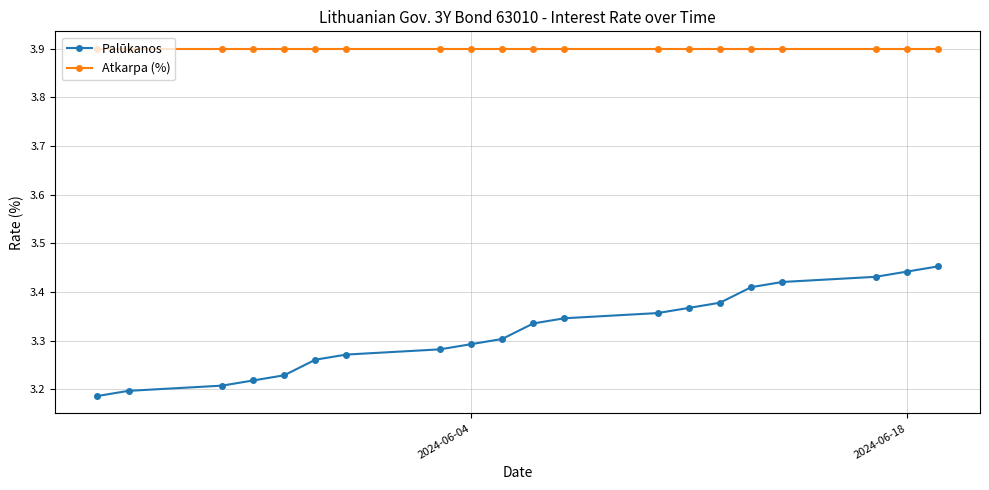

Which series has the largest total across all categories?

Atkarpa (%)